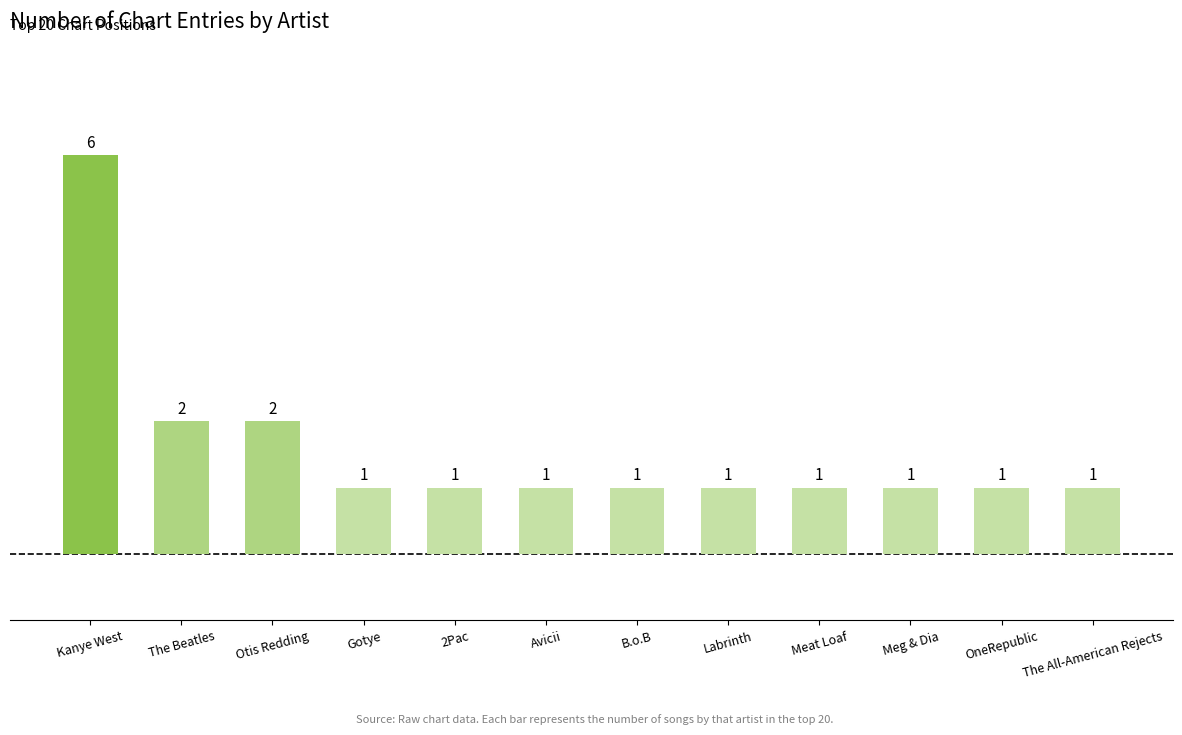

Does the chart contain any negative values?

No